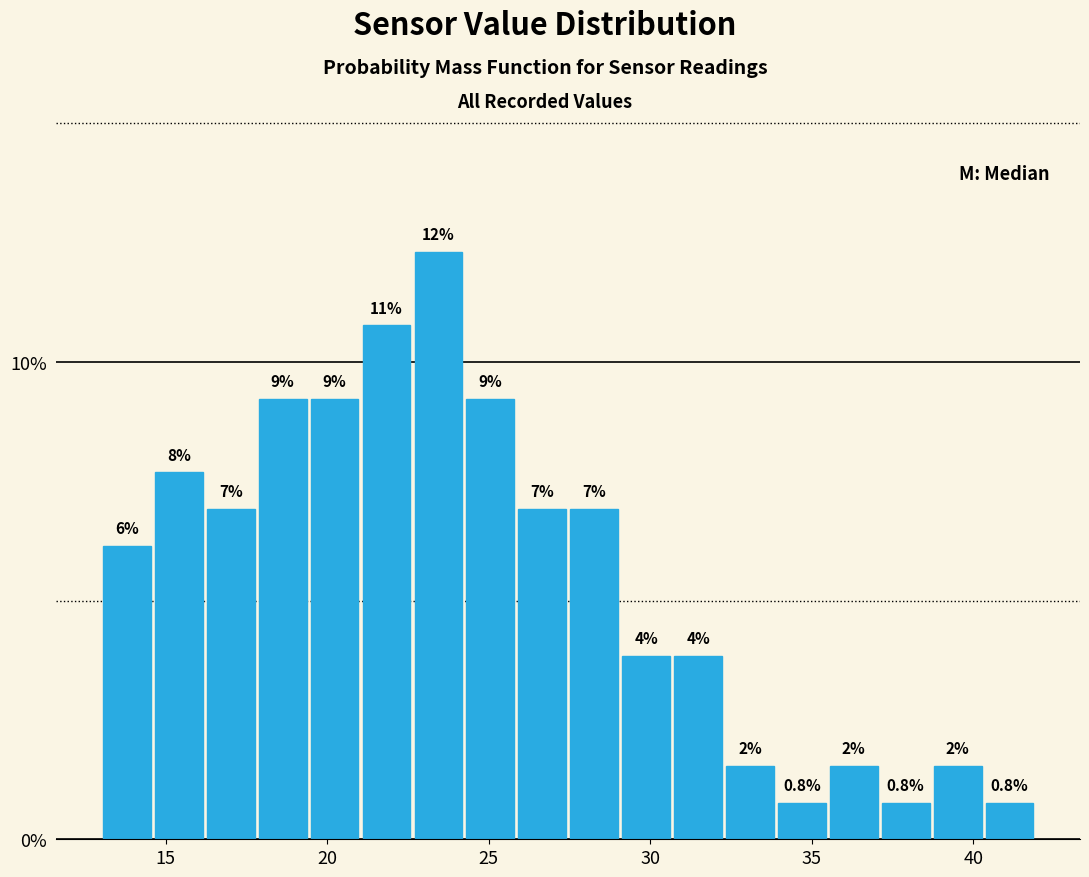

Around what value on the x-axis is the tallest bar? Give the approximate position of its centre, as read against the axis.

23.5